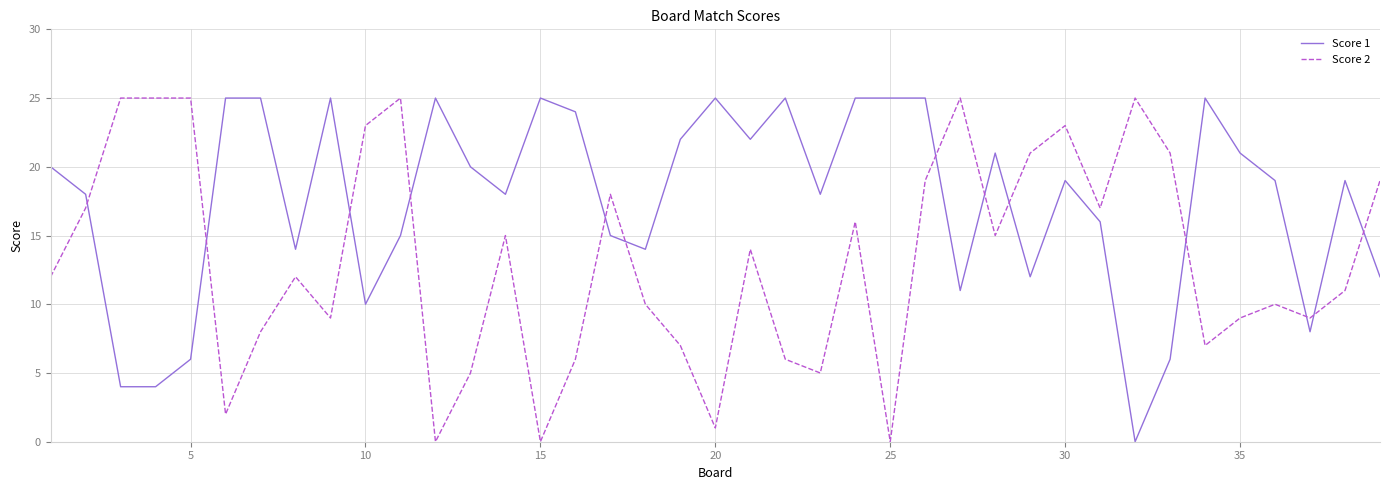

Which series has the largest total across all categories?

Score 1